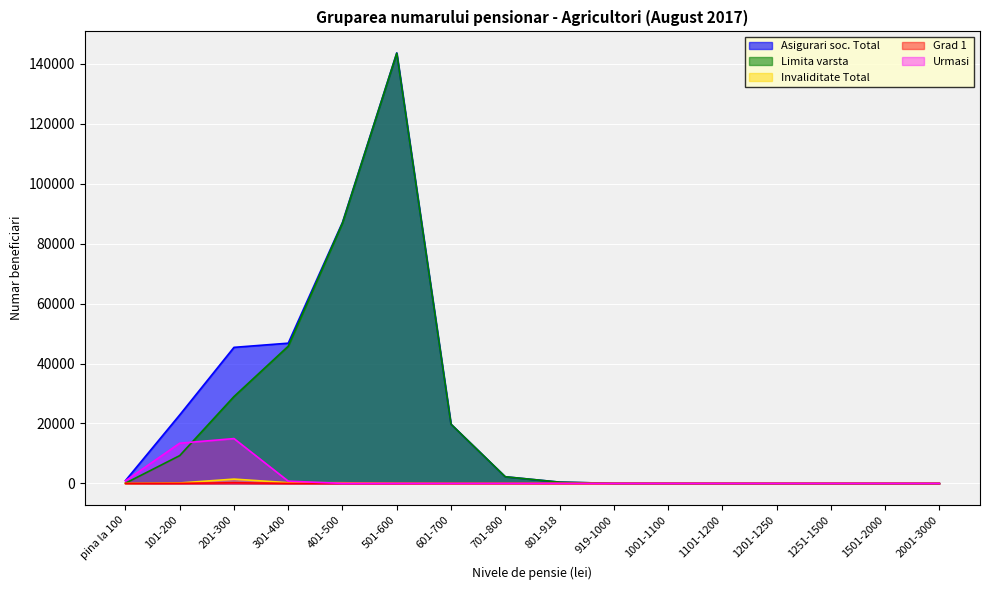

Which has a higher value, 101-200 or 1101-1200?

101-200